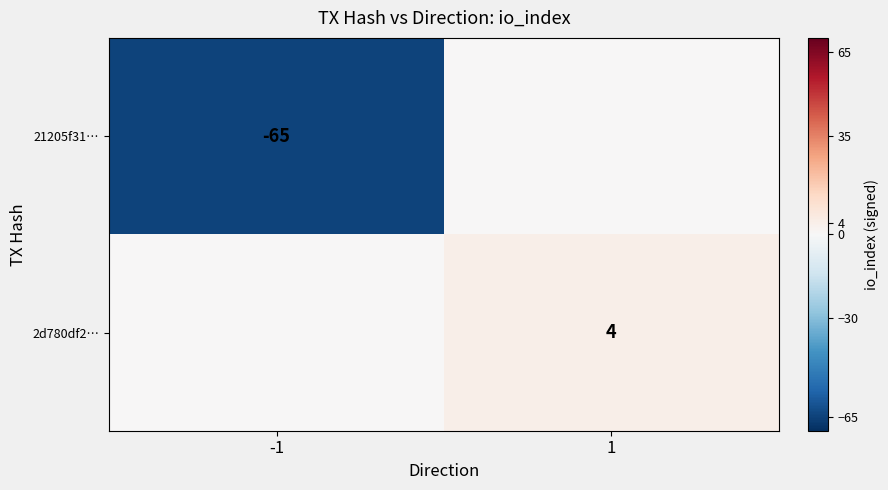

Is it true that 2d780df2… equals 1 at 1?

False